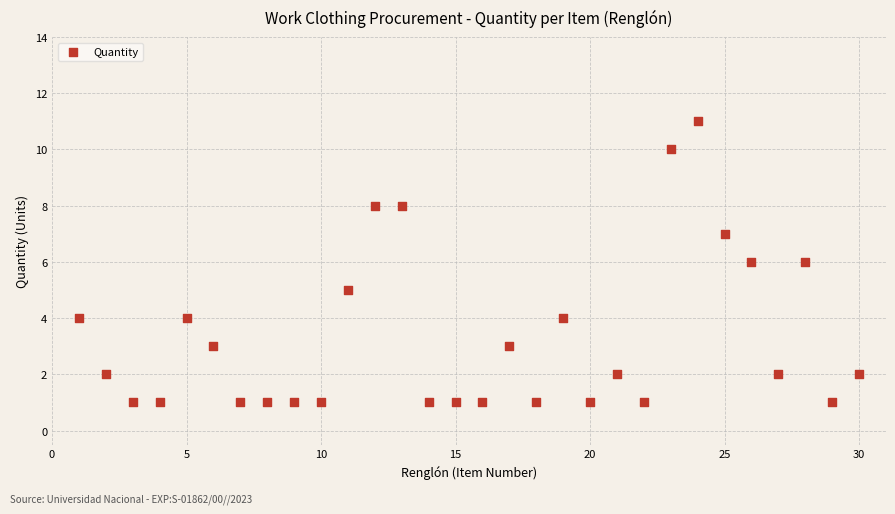

What is the range of X values (max minus min)?

29